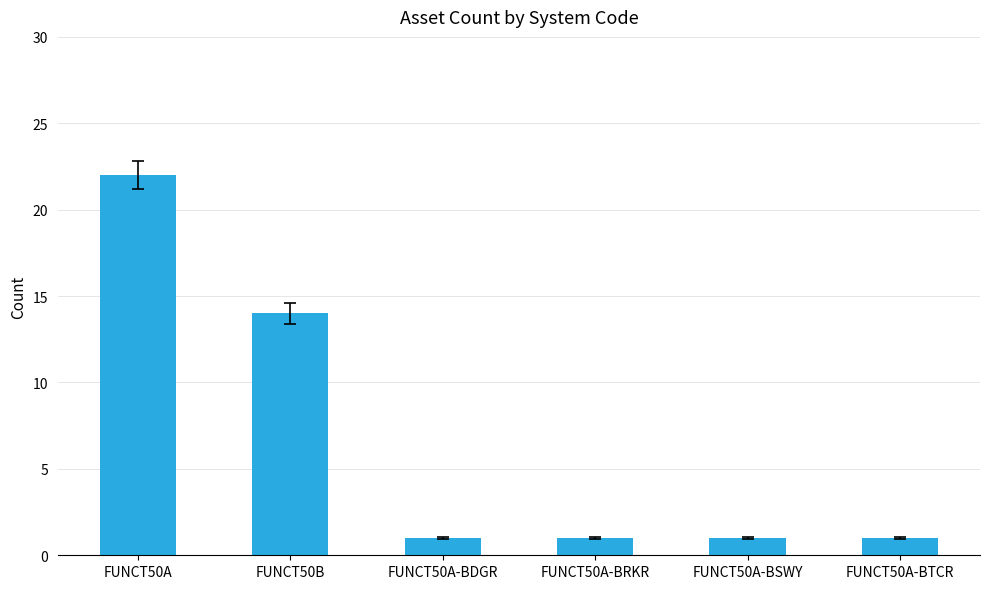

What is the sum of all values?

40